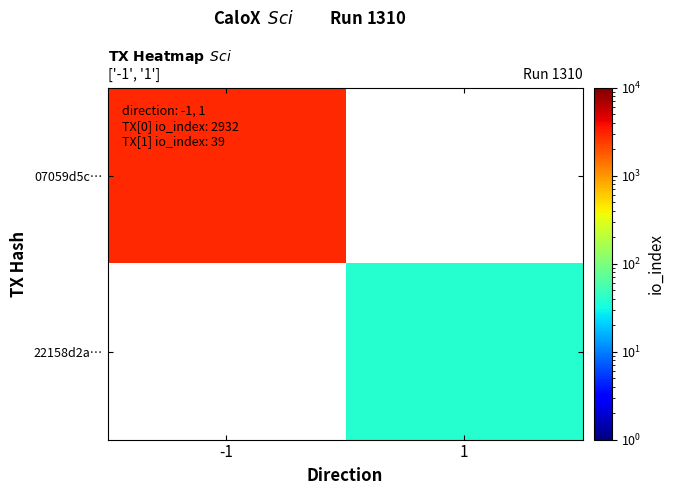

Between 1 and -1, which is larger?

-1